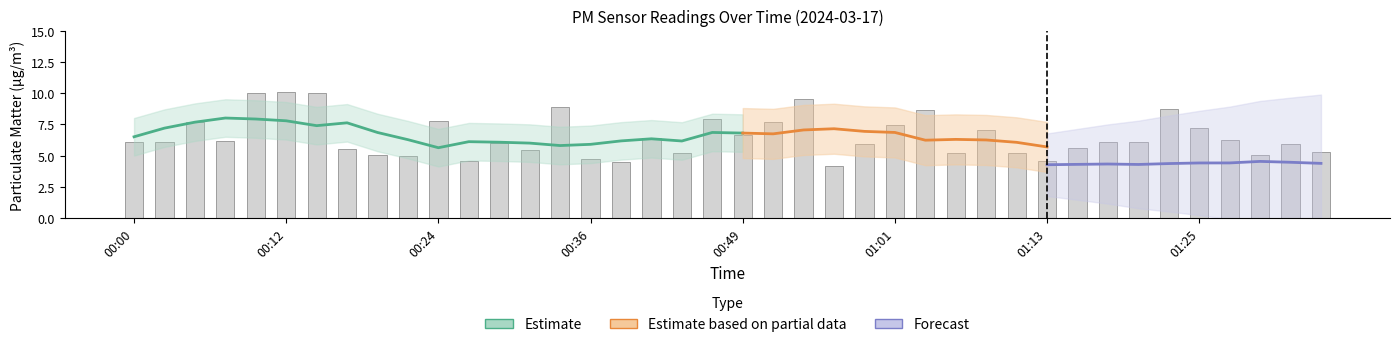

The value at 01:23 is 8.7. True or false?

True